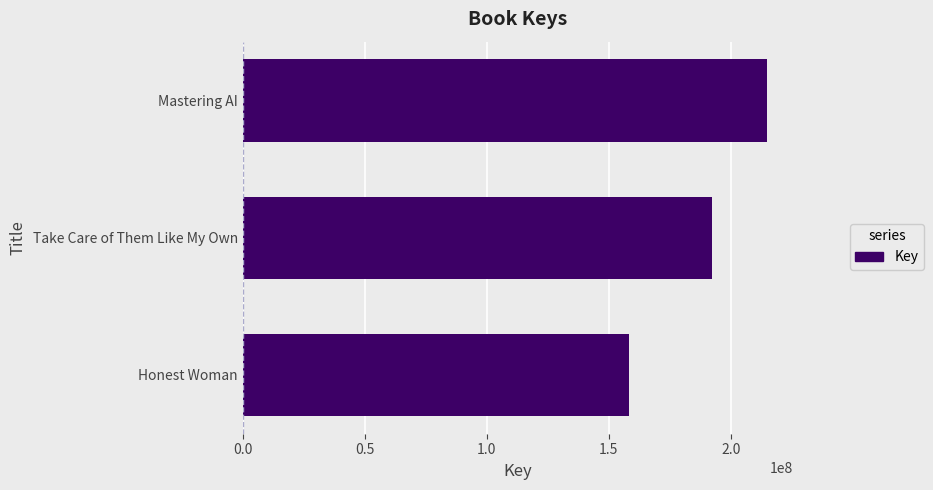

What is the difference between the maximum and minimum values?

56418881